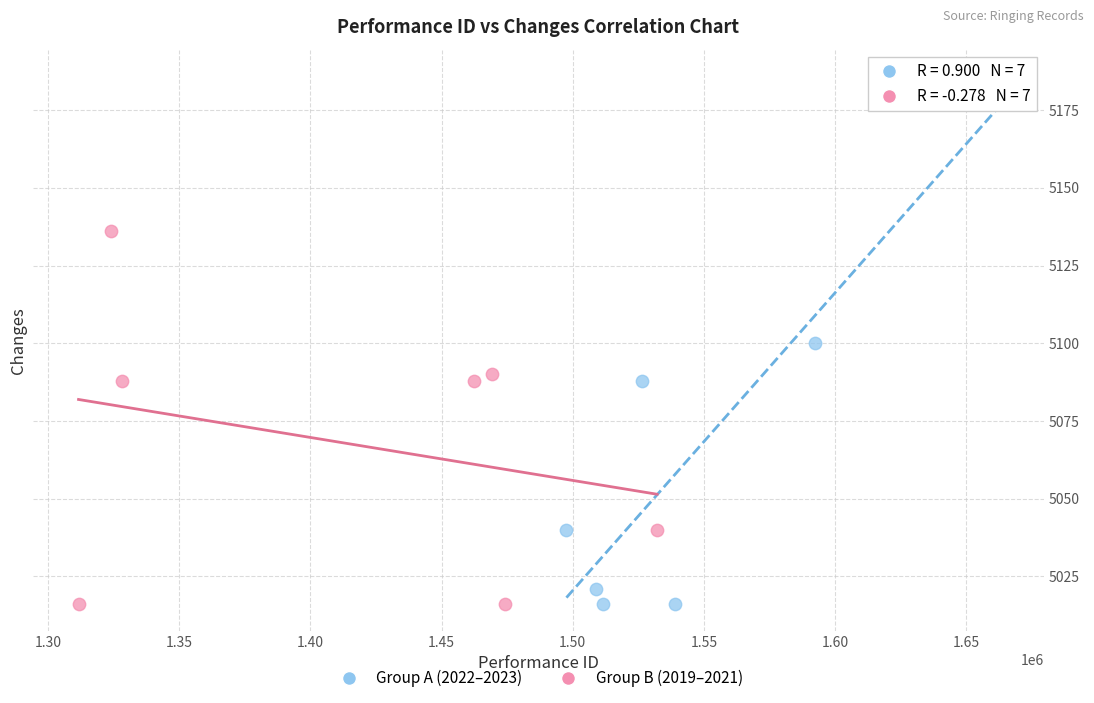

Which series contains the highest Y value?

Group A (2022–2023)